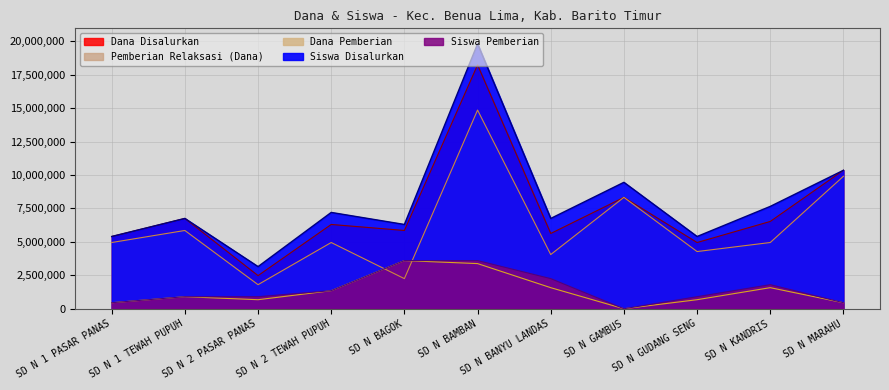

True or false: Dana Pemberian has a value of 675000 at SD N GUDANG SENG.

True